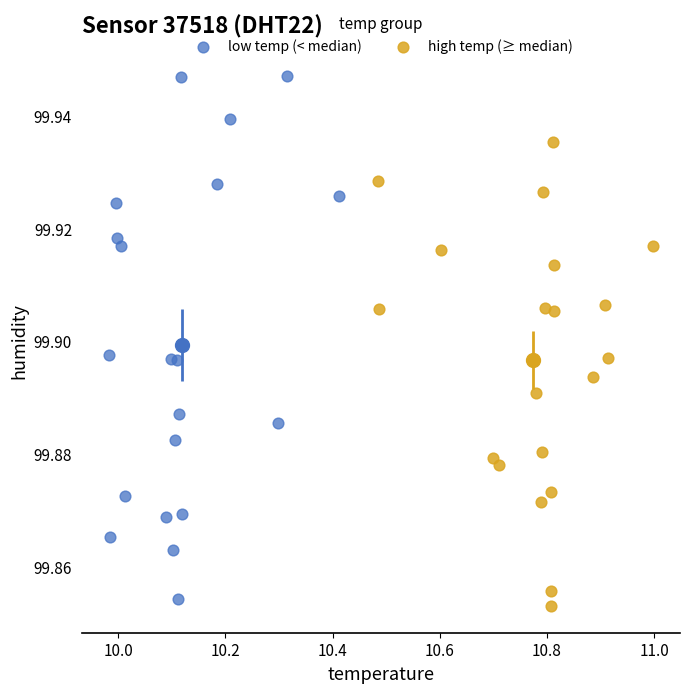

Which series has the widest spread of Y values?

low temp (< median)